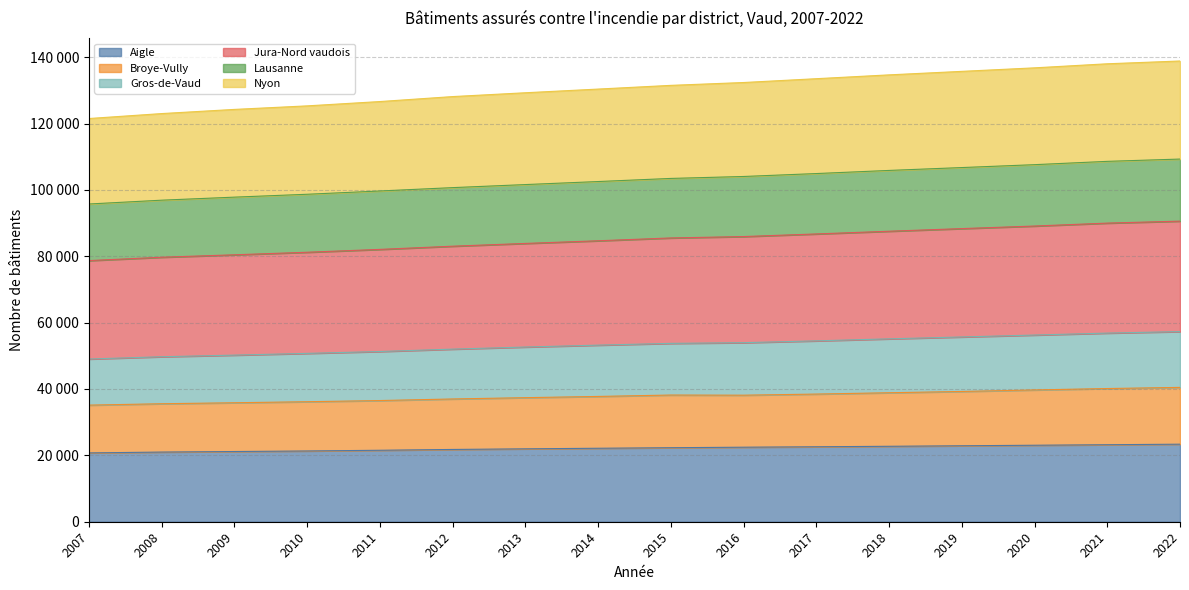

What is the difference between the Broye-Vully values at 2016 and 2013?

745